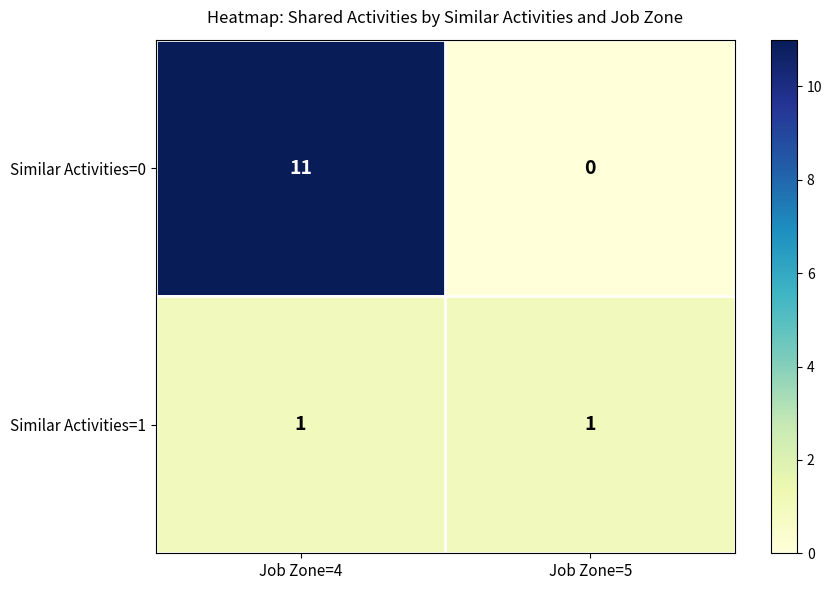

At which category is the sum across all series the highest?

Job Zone=4